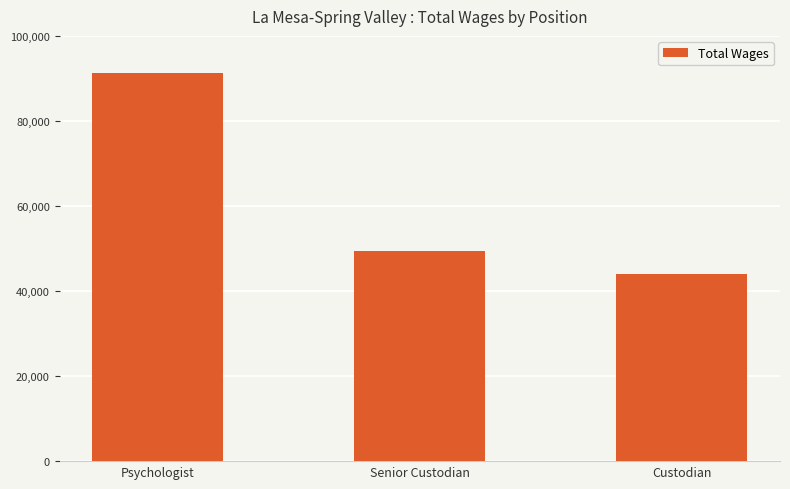

Reading left to right, transcribe all the data shown in this chart.

Psychologist=91380	Senior Custodian=49376	Custodian=44018